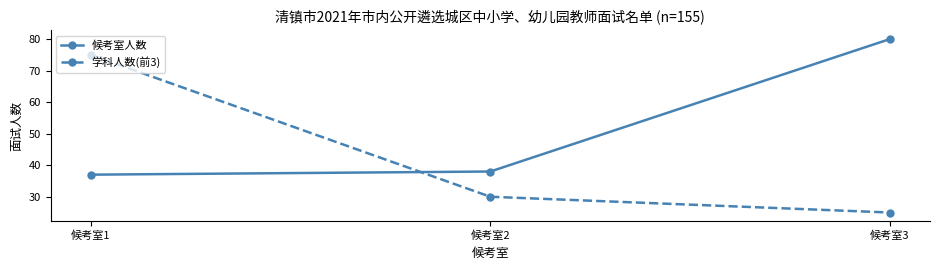

Which series has the largest total across all categories?

候考室人数